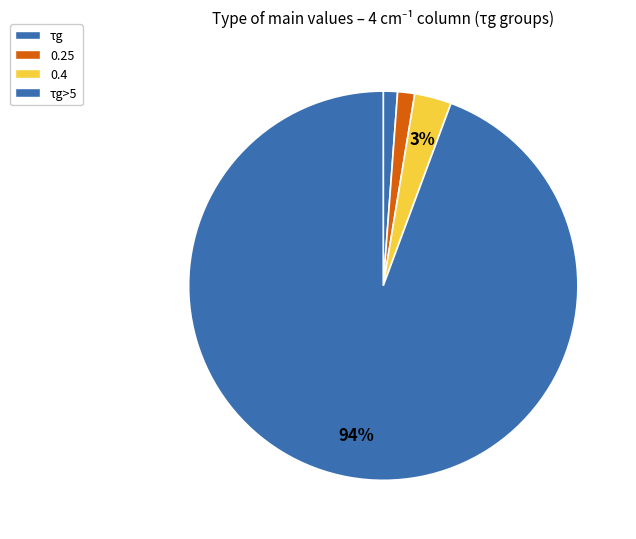

Rank the categories by value from highest to lowest.

τg>5, 0.4, 0.25, τg